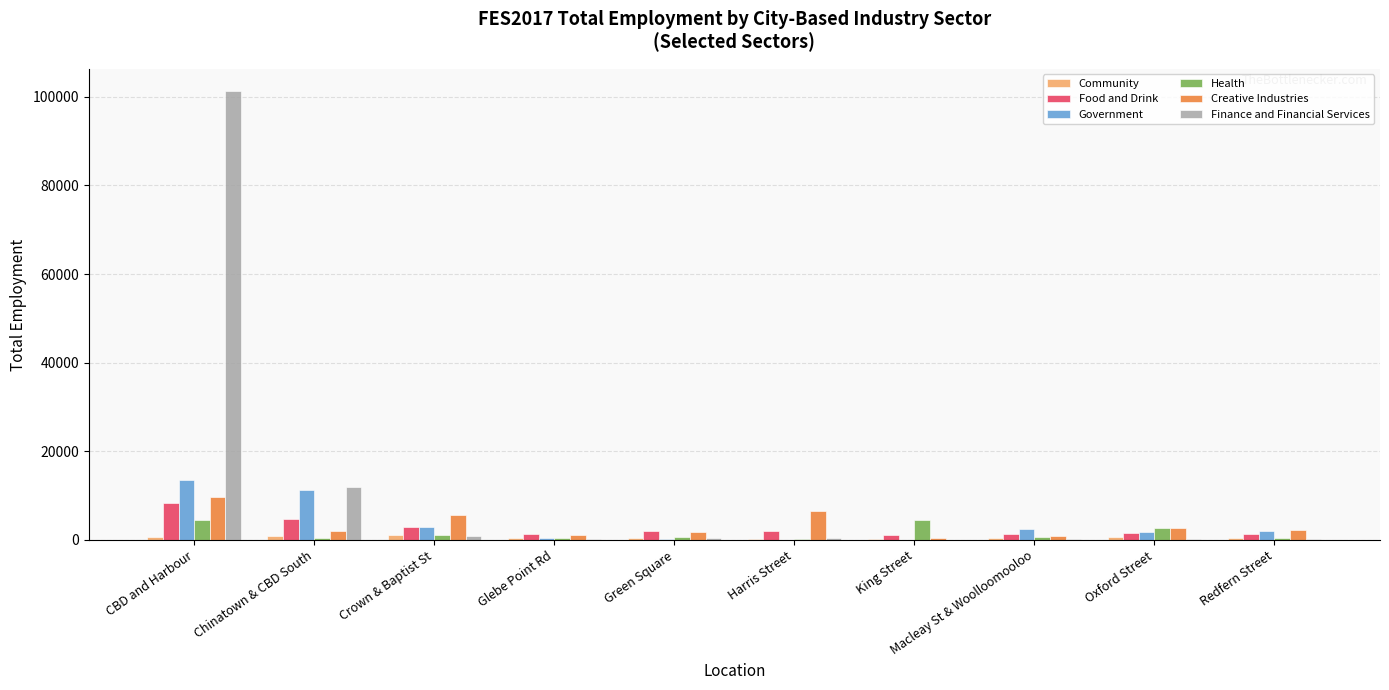

How many groups of bars are there?

10